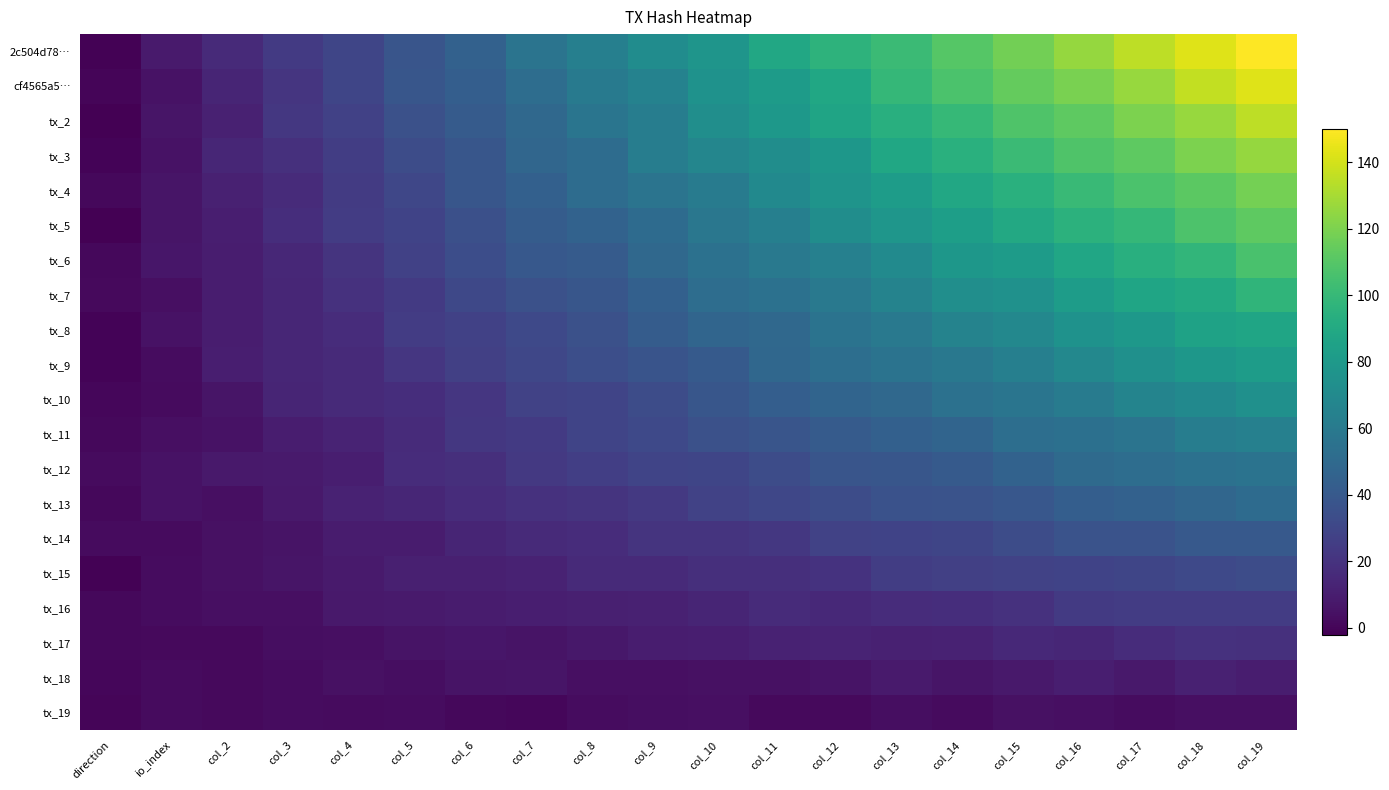

Is it true that tx_2 equals 126.4 at col_18?

True